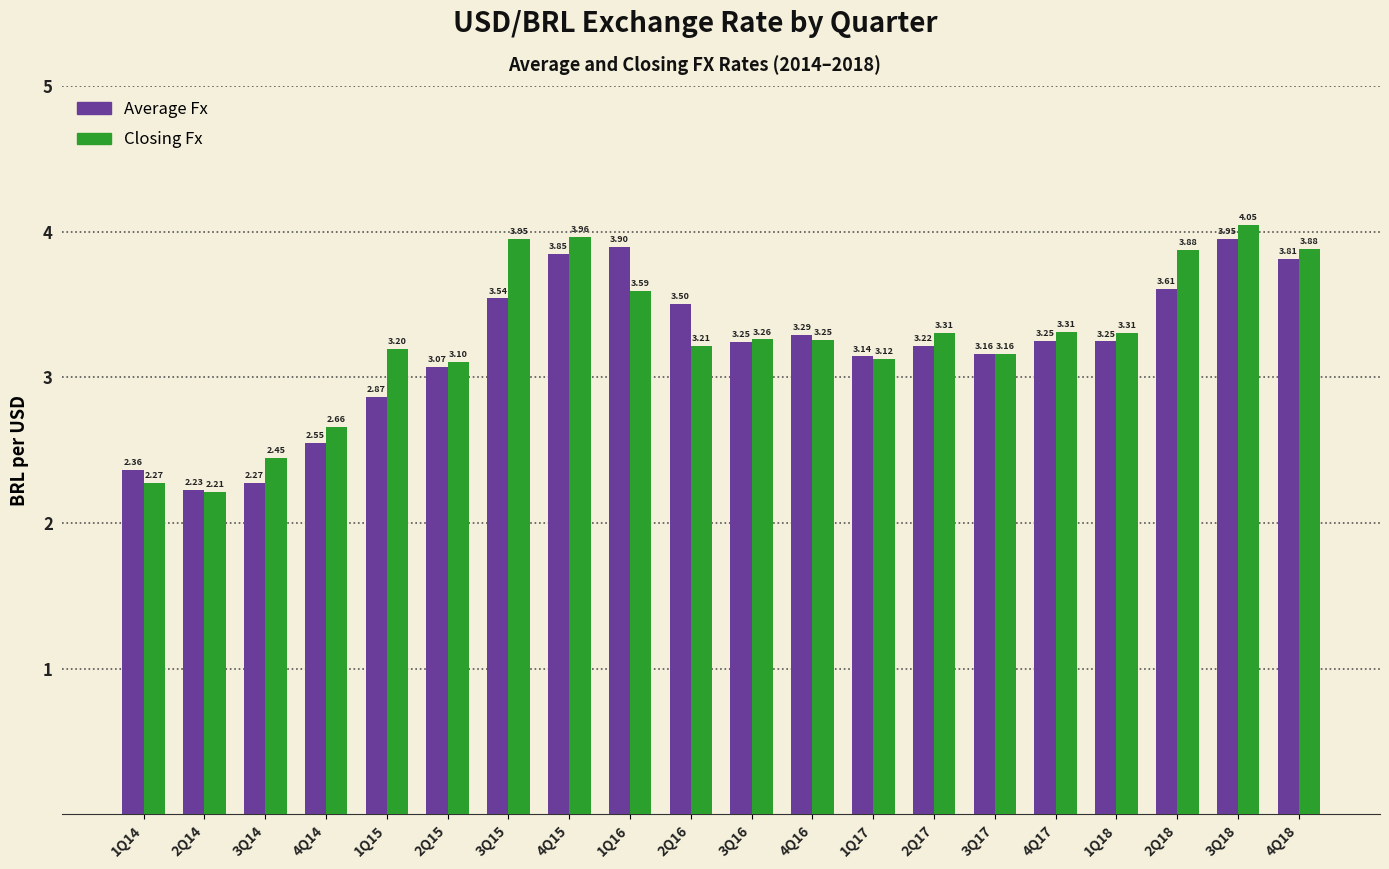

Which category has the highest value across all series?

3Q18